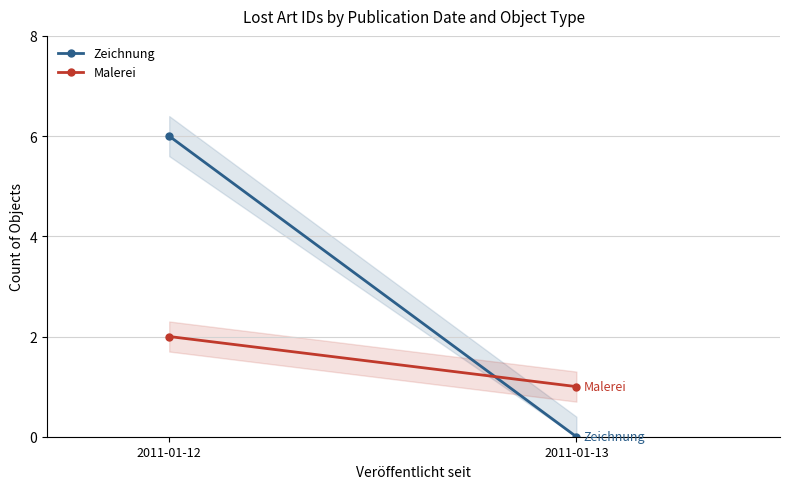

Is the value of Malerei at 2011-01-13 greater than the value of Zeichnung at 2011-01-12?

No